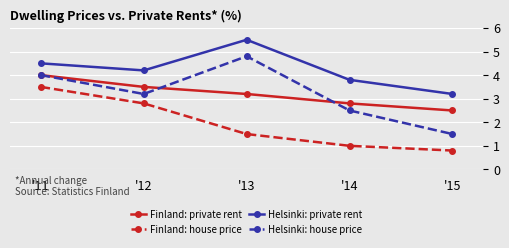

Which series changed the most between '12 and '13?

Helsinki: house price